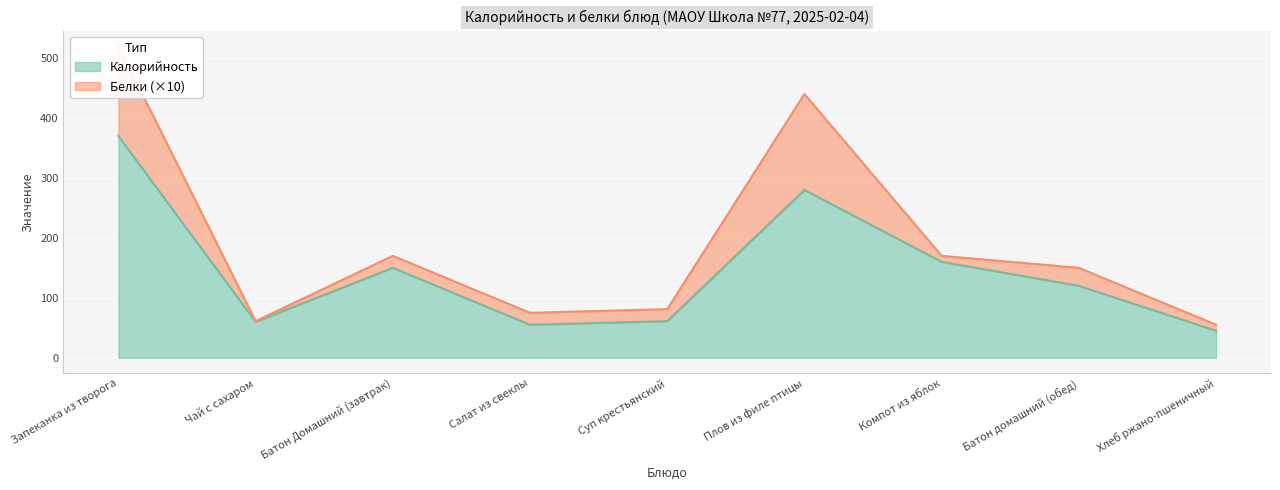

Reading left to right, what are all the values shown in this chart?

Запеканка из творога=370	Чай с сахаром=60	Батон Домашний (завтрак)=150	Салат из свеклы=55	Суп крестьянский=61	Плов из филе птицы=280	Компот из яблок=160	Батон домашний (обед)=120	Хлеб ржано-пшеничный=45